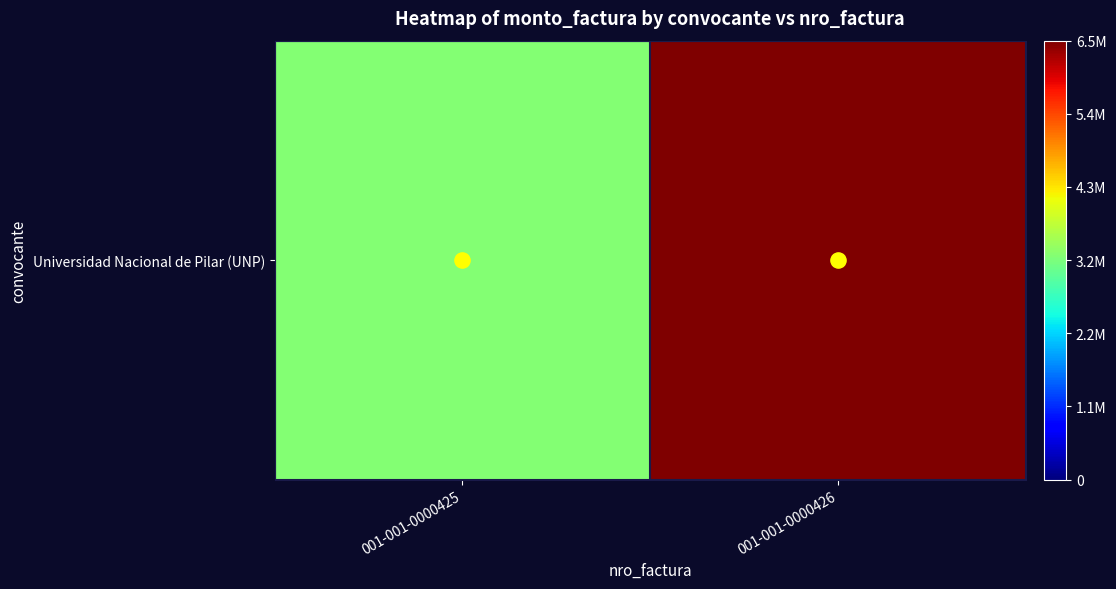

Reading right to left, extract all data points from this chart.

001-001-0000426=6480000	001-001-0000425=3300000